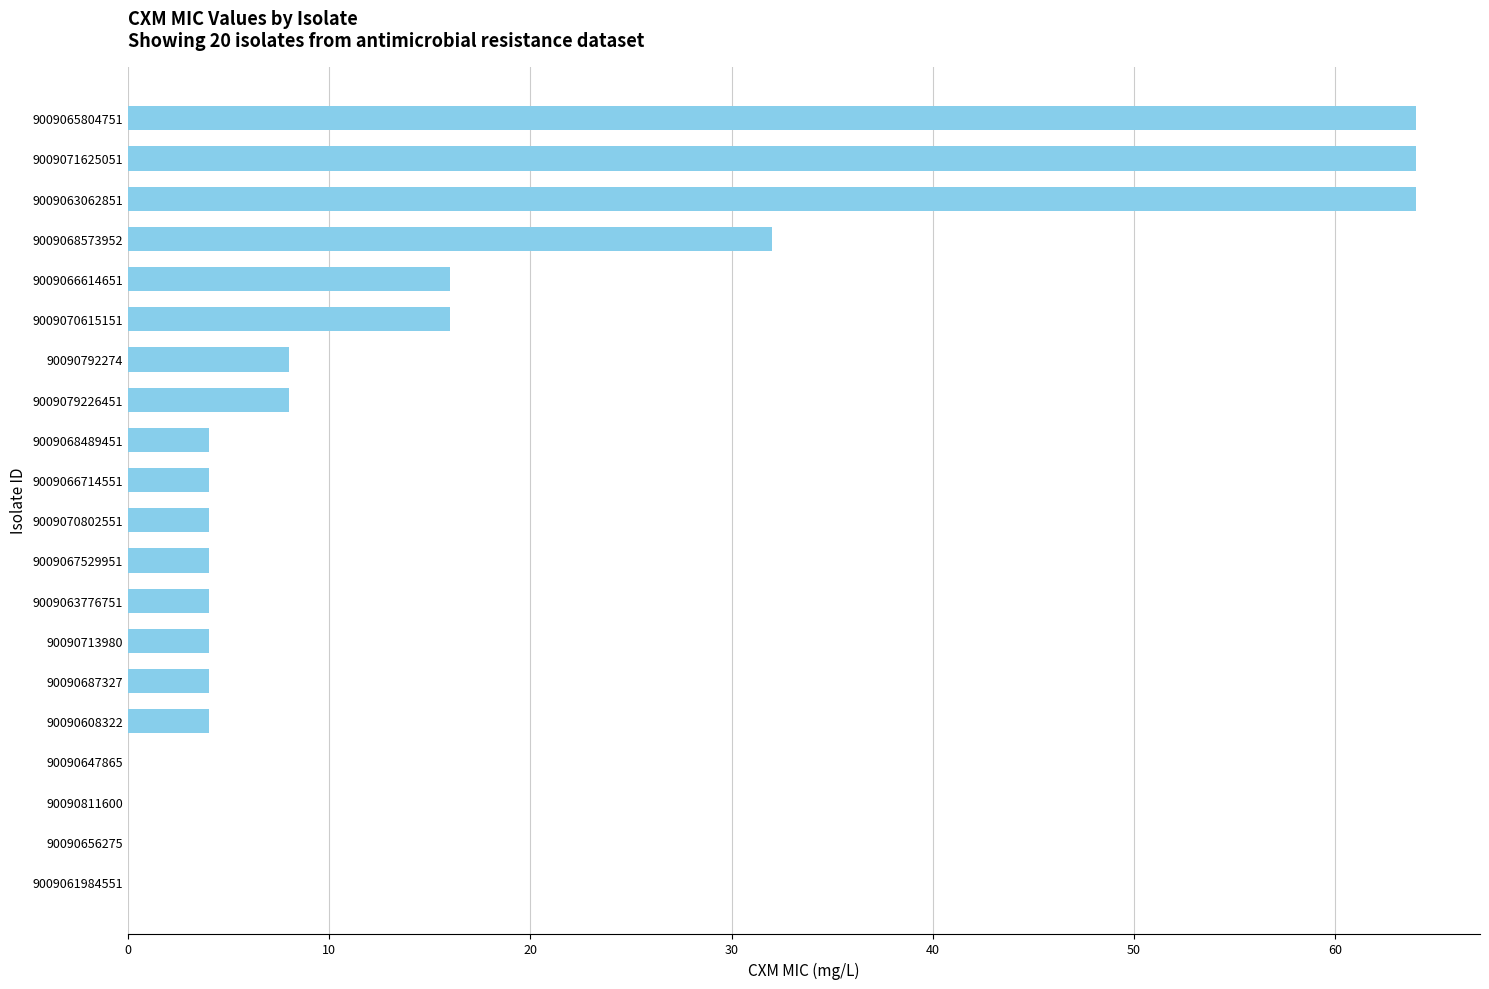

What is the sum of all values?

304